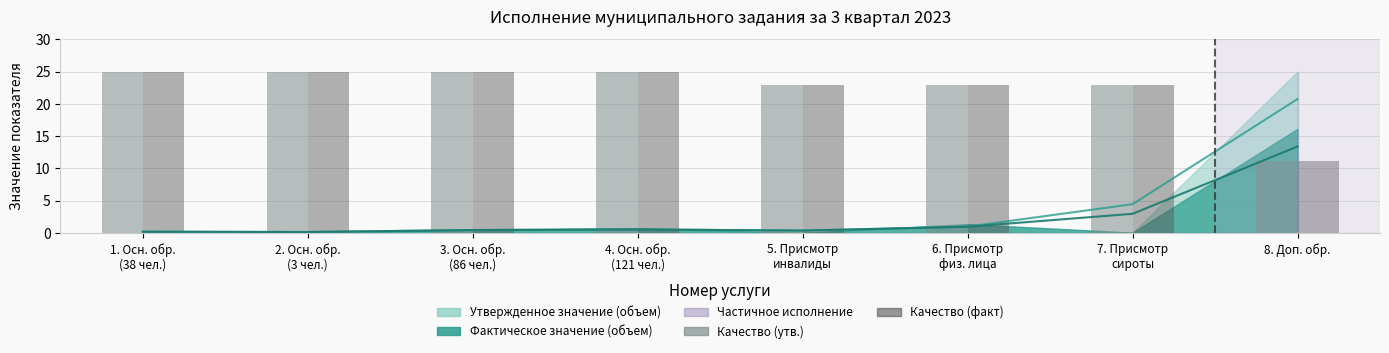

What is the value of the Качество (факт) bar at the 7th from the left?

22.9